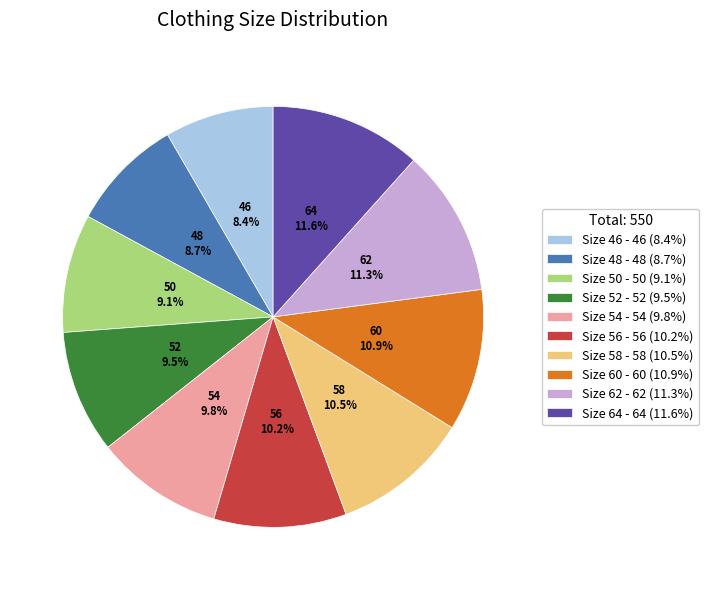

Between Size 58 - 58 (10.5%) and Size 50 - 50 (9.1%), which is larger?

Size 58 - 58 (10.5%)